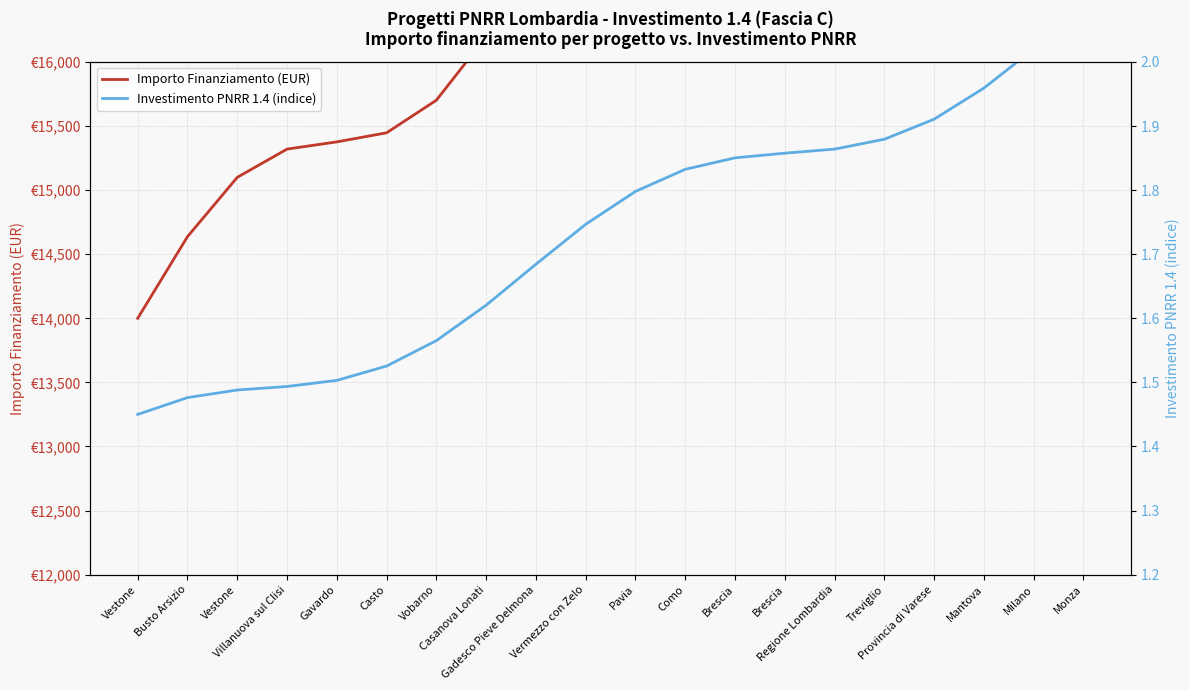

Which series has the largest range (max minus min)?

Importo Finanziamento (EUR)